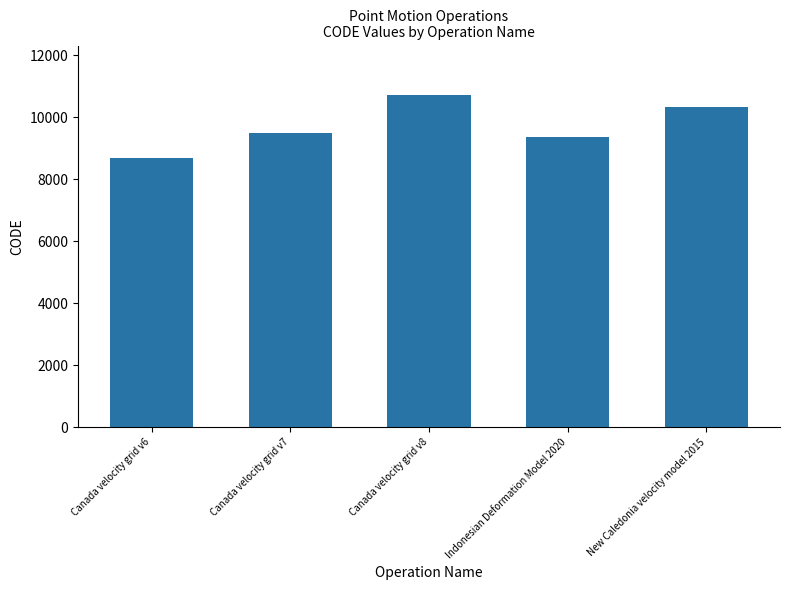

Reading left to right, transcribe all the data shown in this chart.

8676	9483	10707	9375	10323